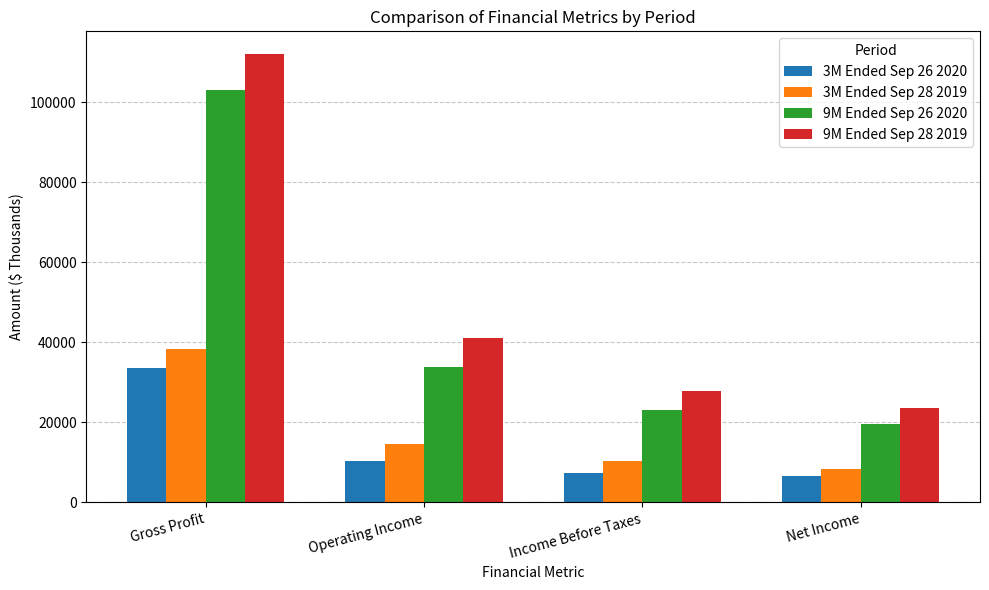

What is the difference between the maximum and second lowest values in the 9M Ended Sep 26 2020 series?

79990